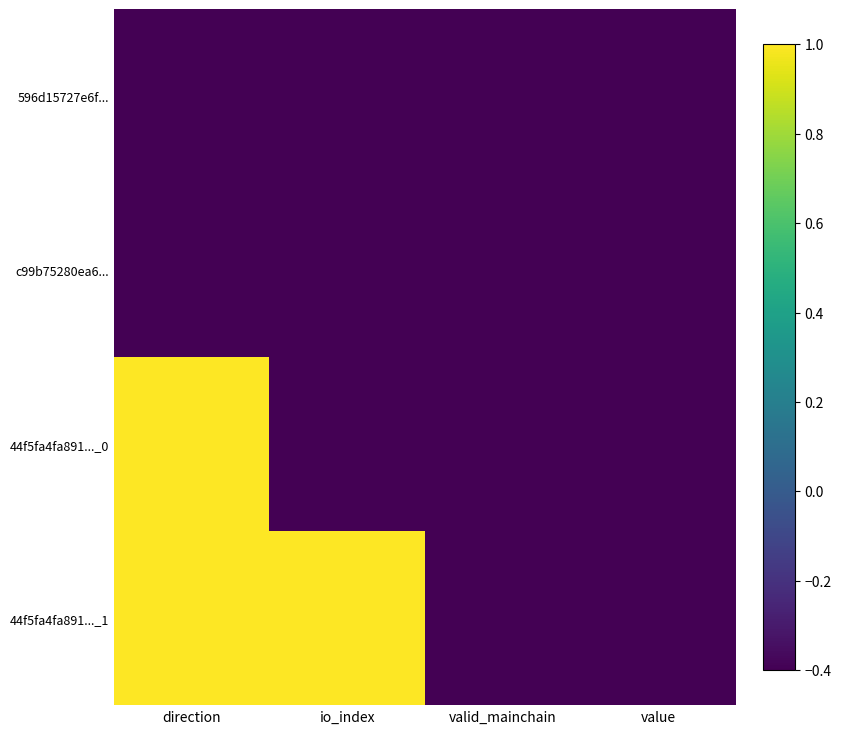

What is the smallest value displayed?

-0.4